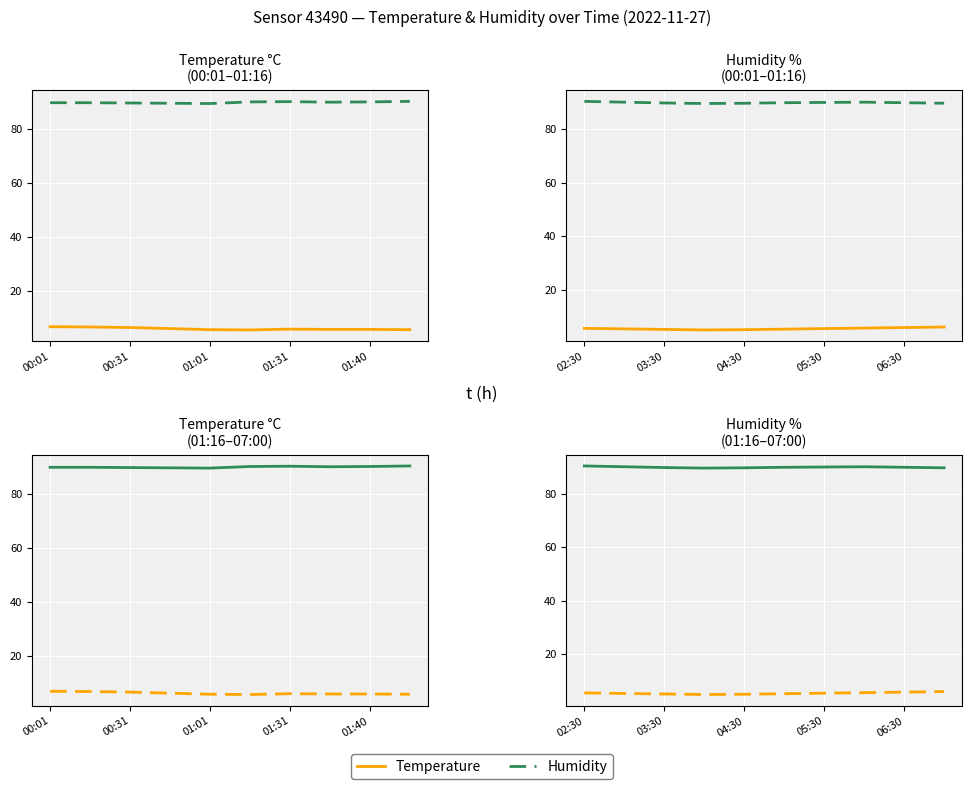

List the series in order of their peak value, lowest first.

Temperature, Humidity